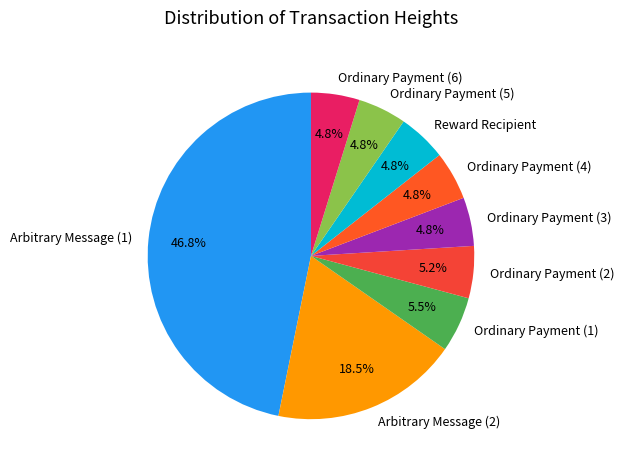

Which slice is the largest?

Arbitrary Message (1)